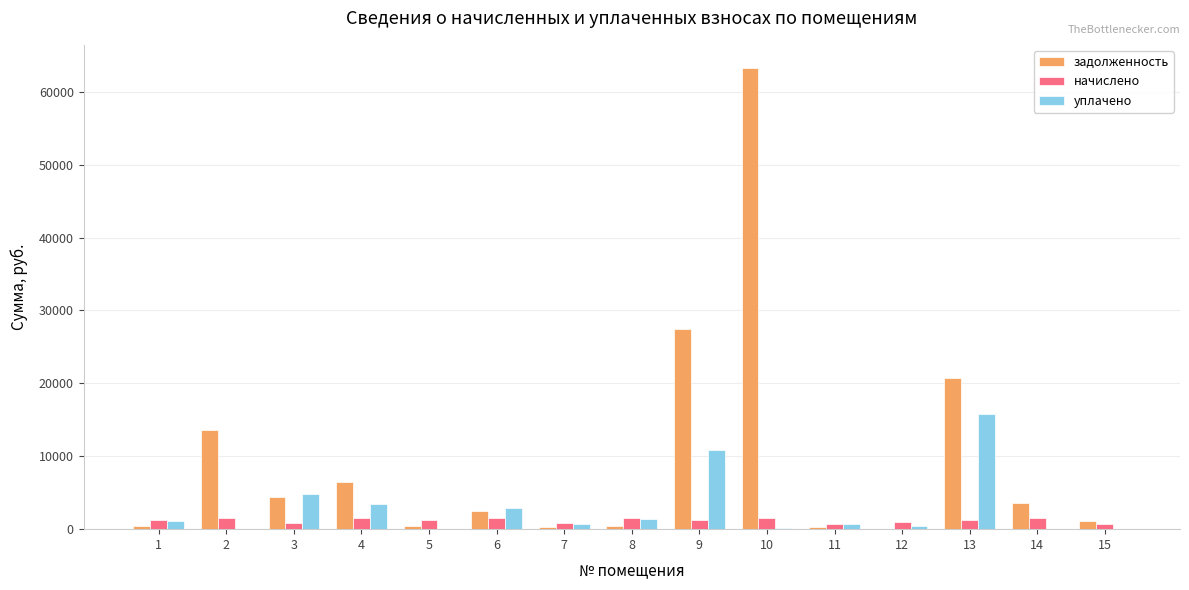

The value of задолженность at 14 is 3523.9. True or false?

True